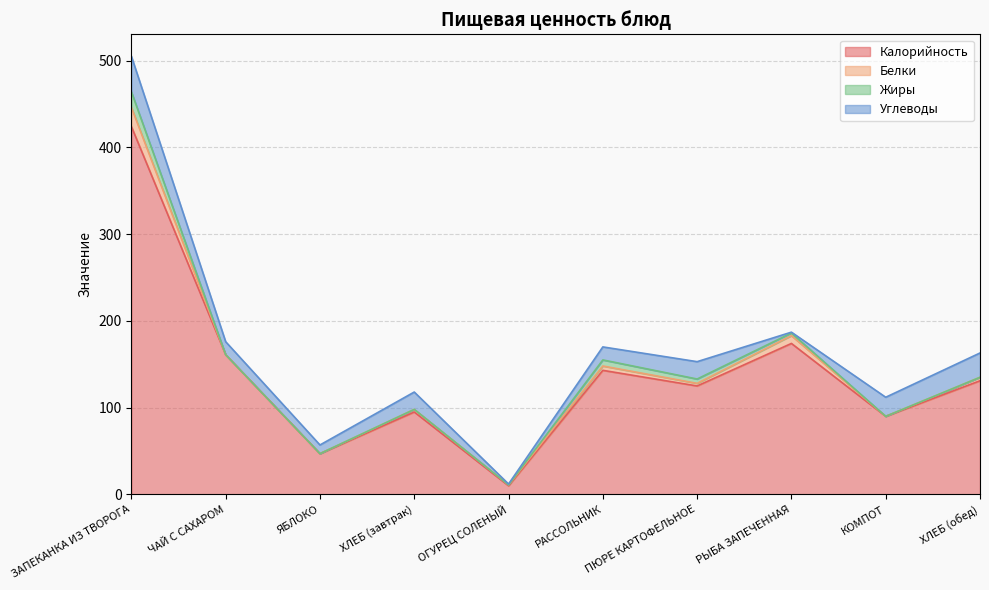

How many Жиры values are between 0 and 5?

8